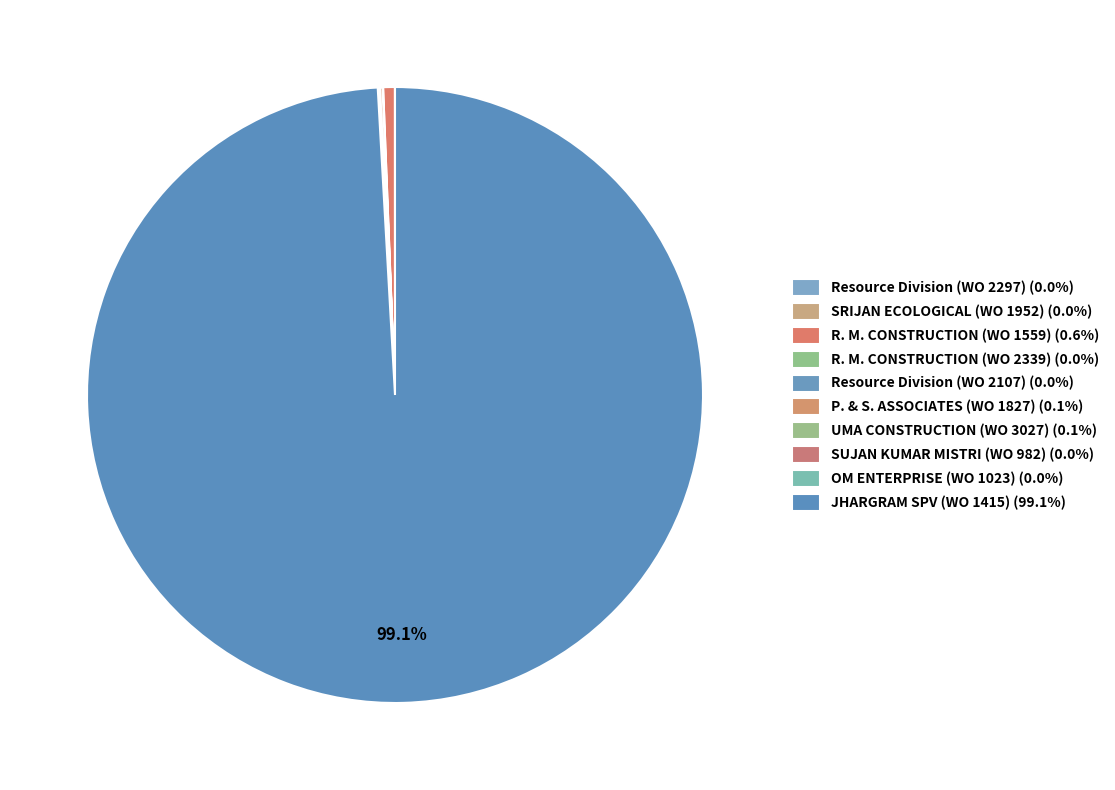

What is the change in value from SRIJAN ECOLOGICAL (WO 1952) to JHARGRAM SPV (WO 1415)?

+21338.8